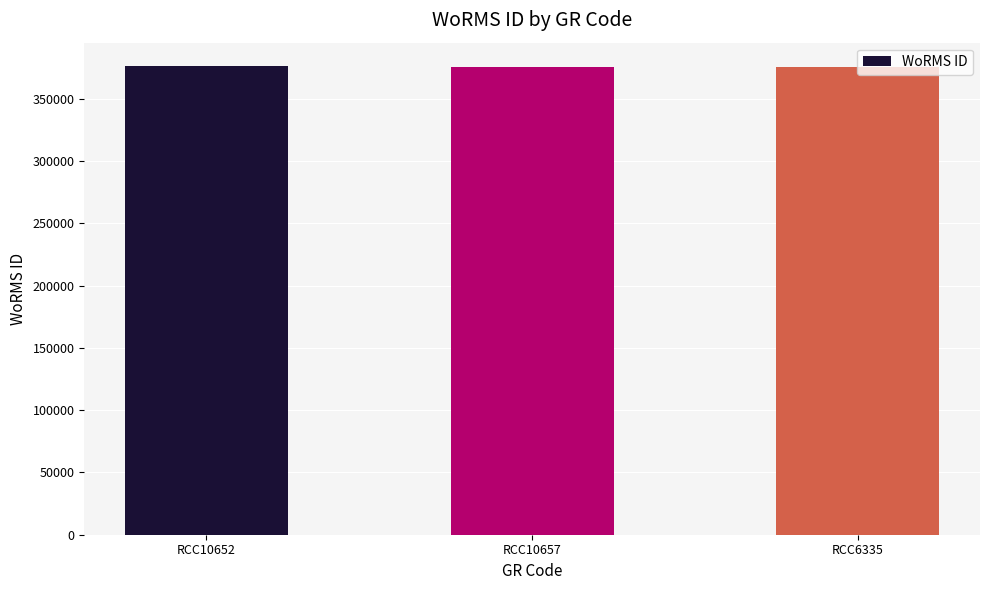

What is the minimum value shown in the chart?

375874